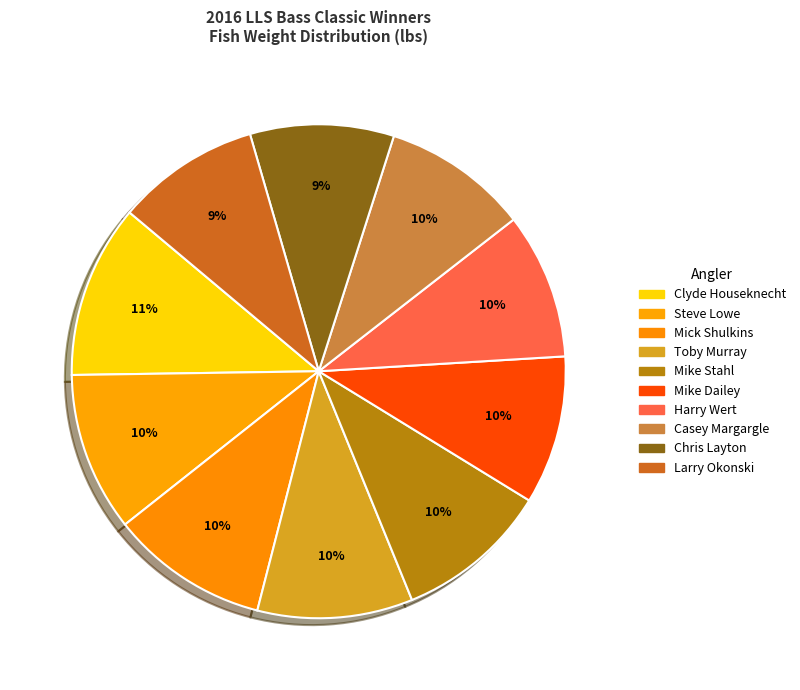

How many slices are in this pie chart?

10